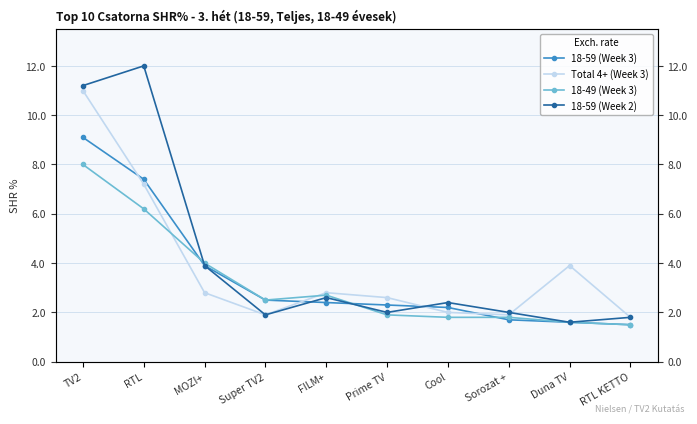

Is the value of 18-59 (Week 3) at MOZI+ greater than the value of 18-49 (Week 3) at MOZI+?

No